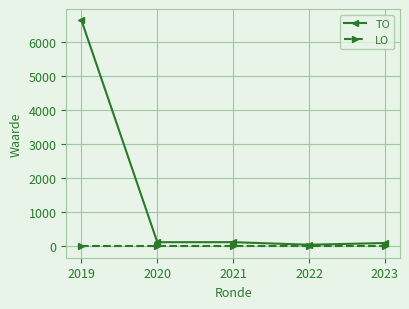

What is the difference between the highest and lowest values at 2019?

6641